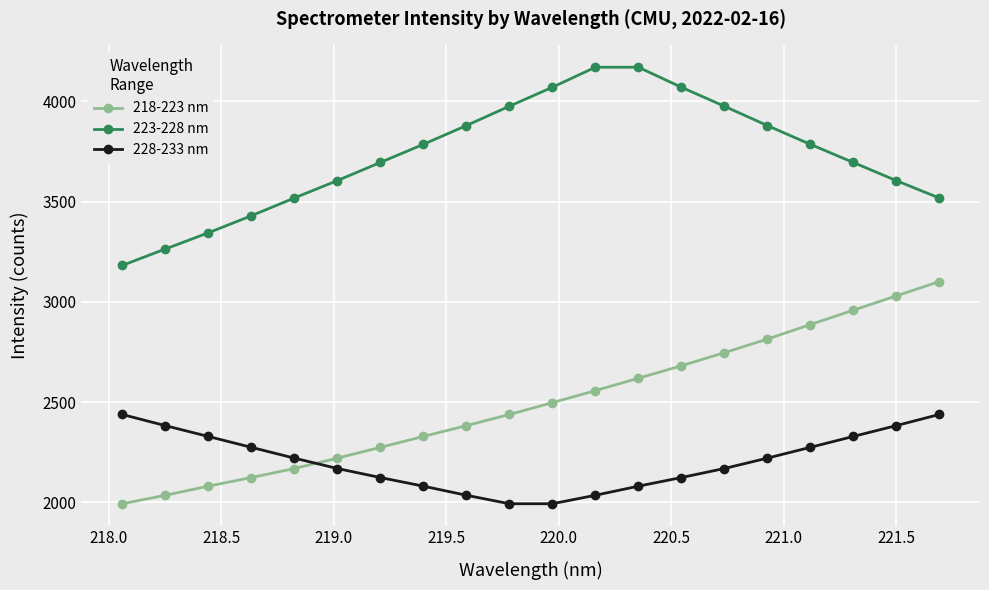

What is the minimum value for 218-223 nm?

1993.7